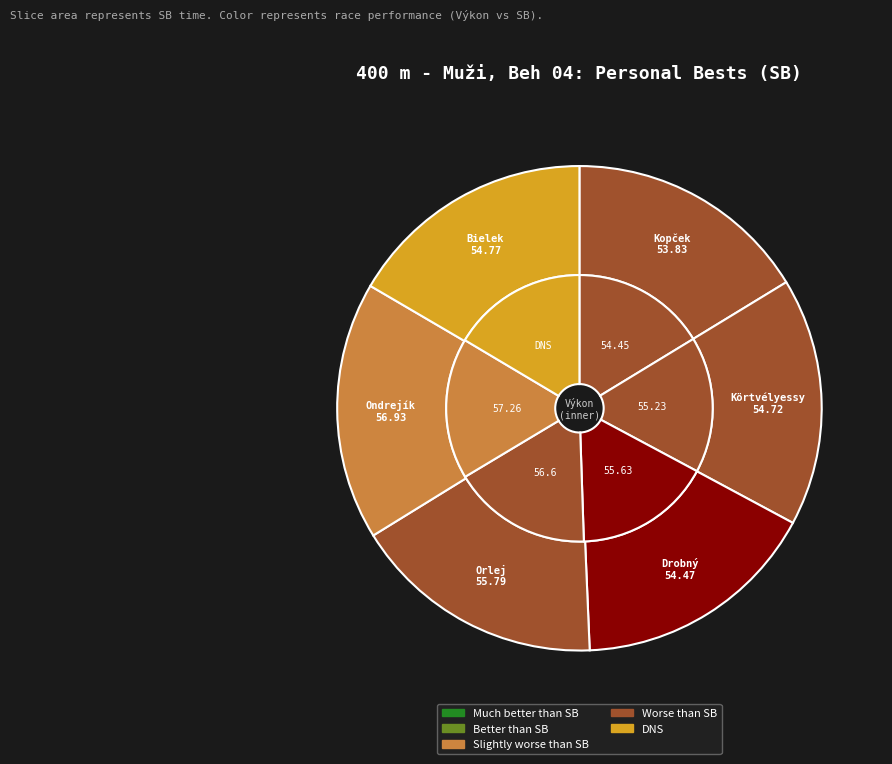

Rank the categories by value from lowest to highest.

Kopček Samuel, Drobný Jakub, Körtvélyessy Samuel Štefan, Bielek Filip, Orlej Daniel, Ondrejík Ivan